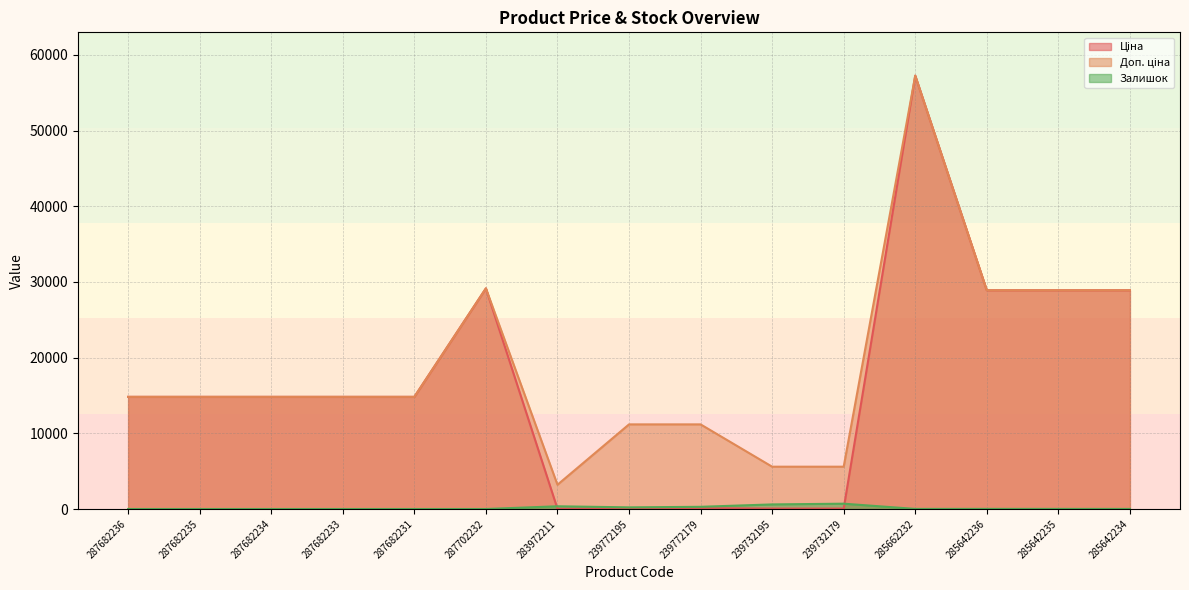

Between 287702232 and 283972211, which series saw the biggest shift?

Ціна